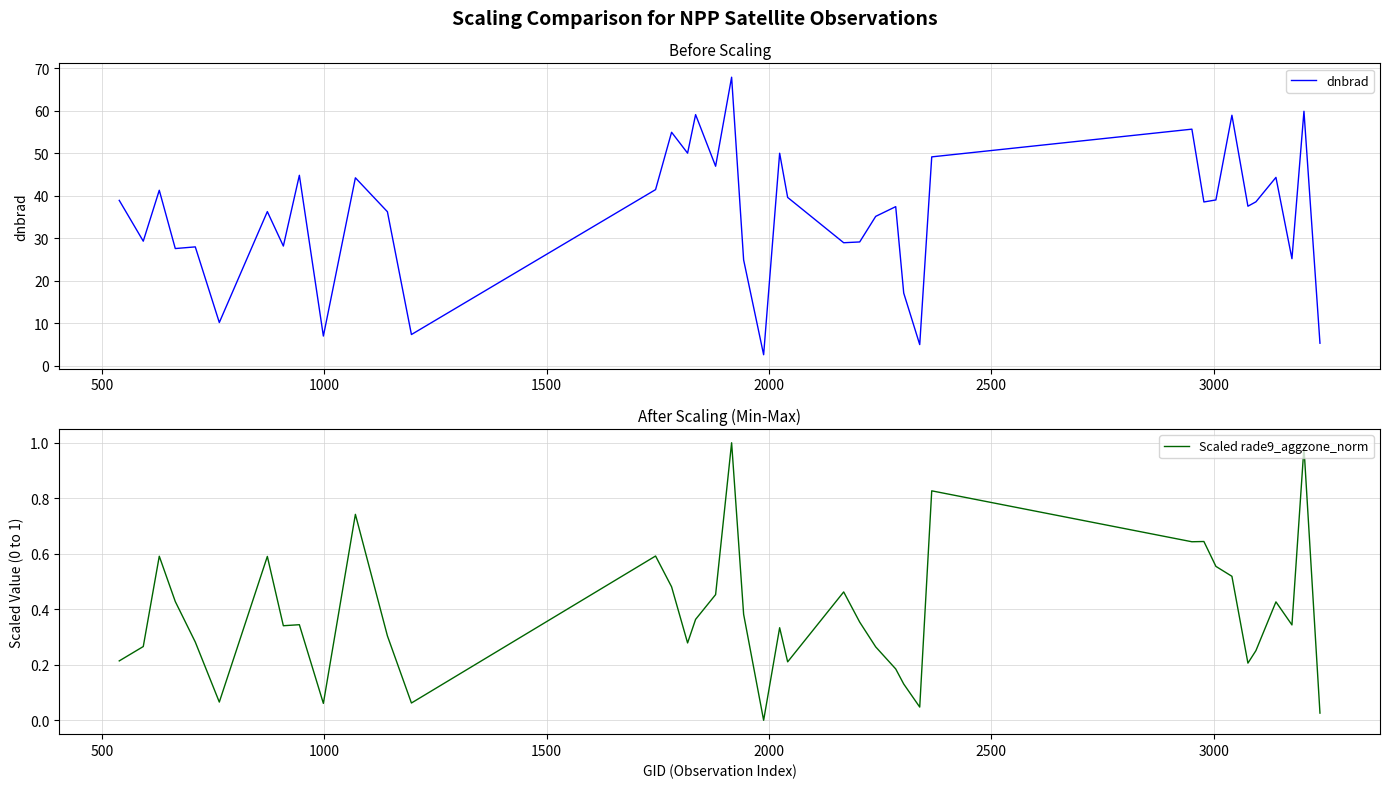

What is the lowest value of the dnbrad series?

2.6